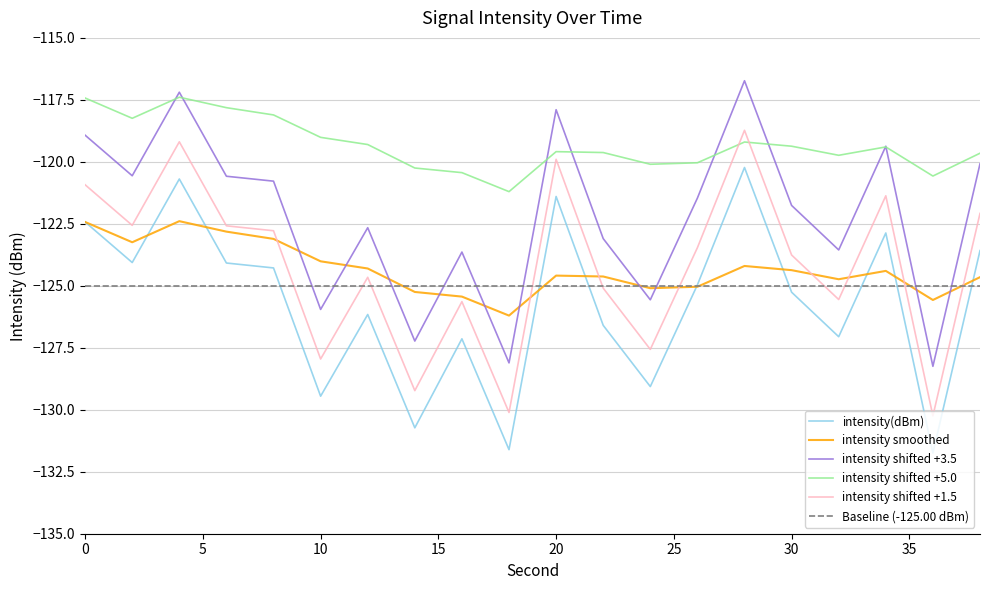

What is the difference between the intensity_smoothed values at 14 and 32?

0.5